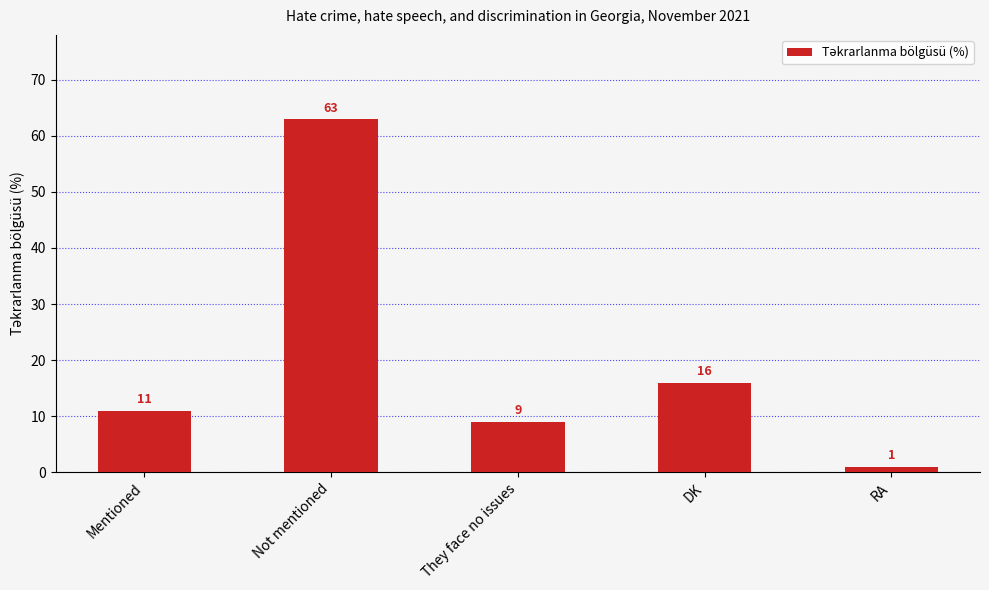

List the labels in order of value, smallest first.

RA, They face no issues, Mentioned, DK, Not mentioned